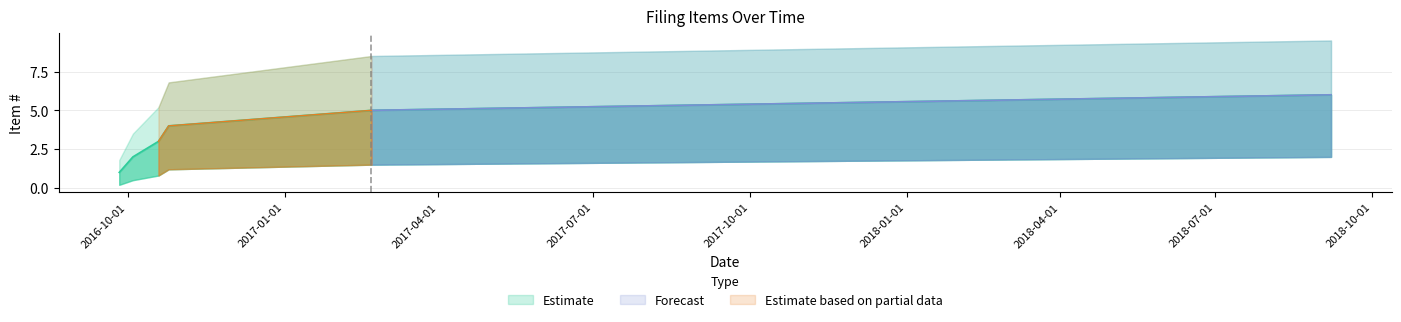

The value of Item # lower at 2016-10-25 is 1.2. True or false?

True